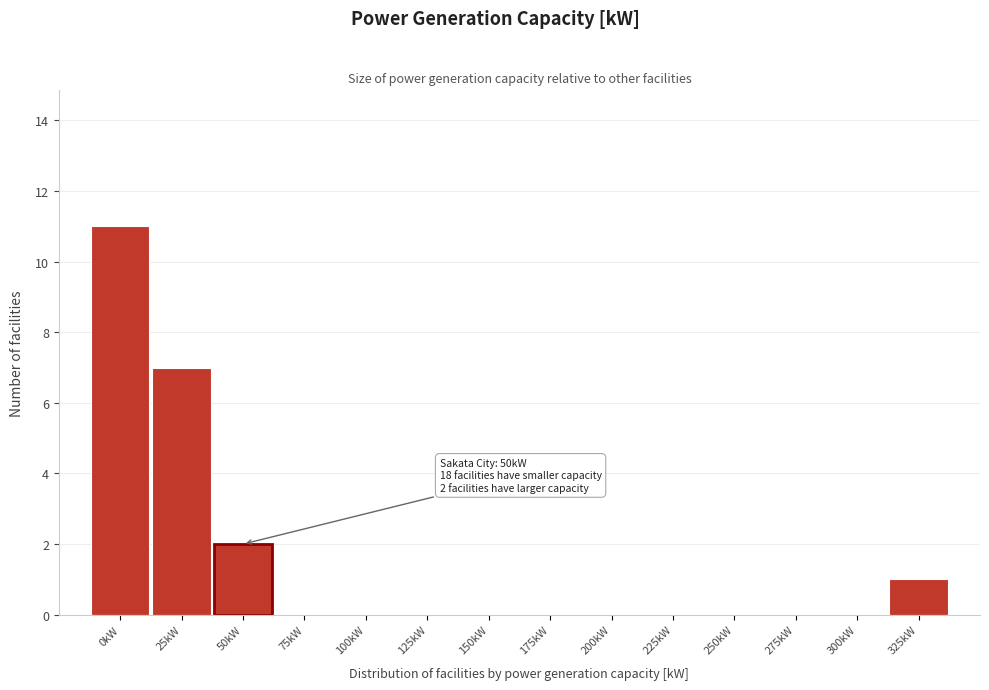

Reading right to left, transcribe all the data shown in this chart.

325kW=1	300kW=0	275kW=0	250kW=0	225kW=0	200kW=0	175kW=0	150kW=0	125kW=0	100kW=0	75kW=0	50kW=2	25kW=7	0kW=11